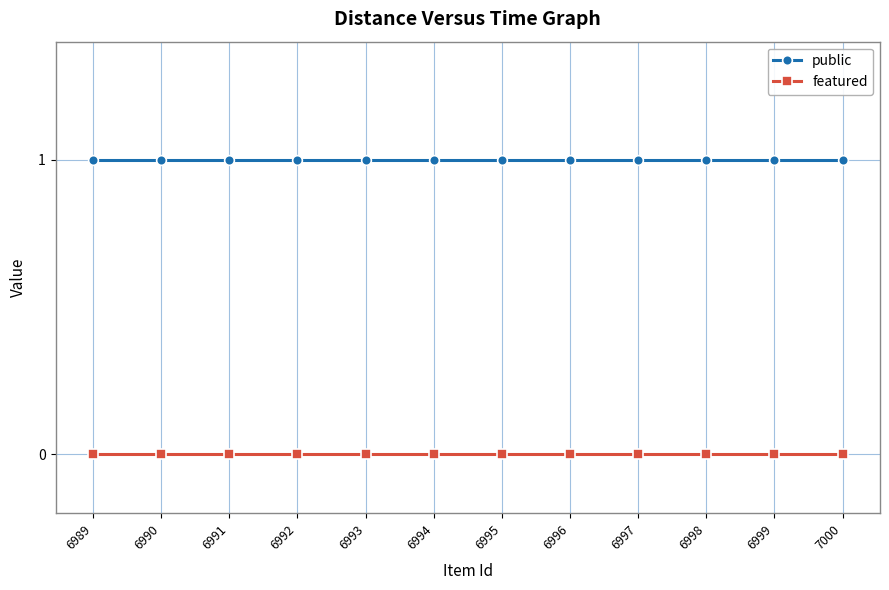

At how many categories does at least one series exceed 0?

12